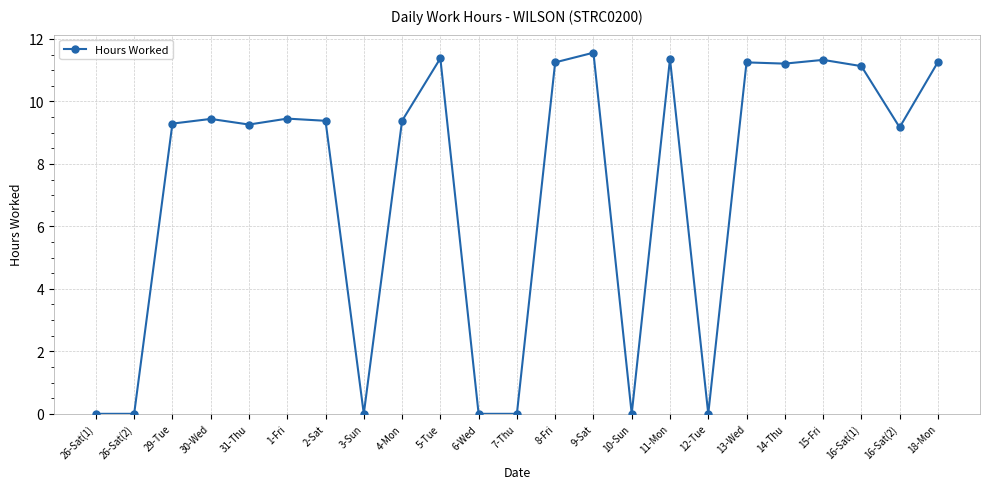

What is the label of the 15th point from the left?

10-Sun